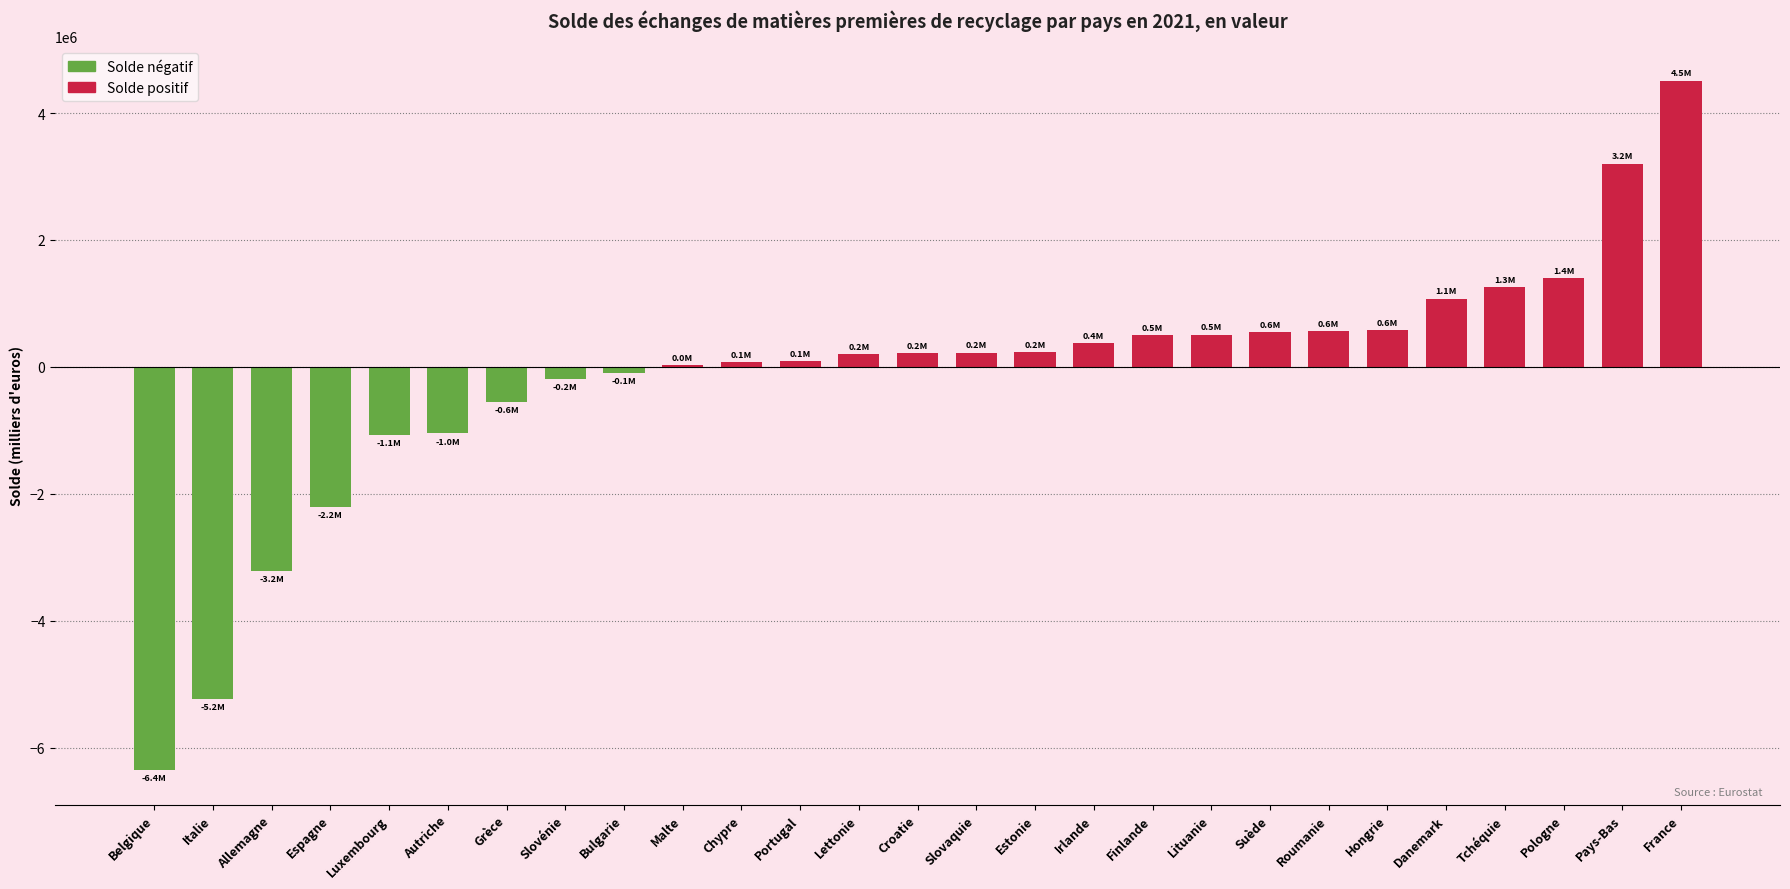

What is the difference between the maximum and second lowest values?

9740115.9